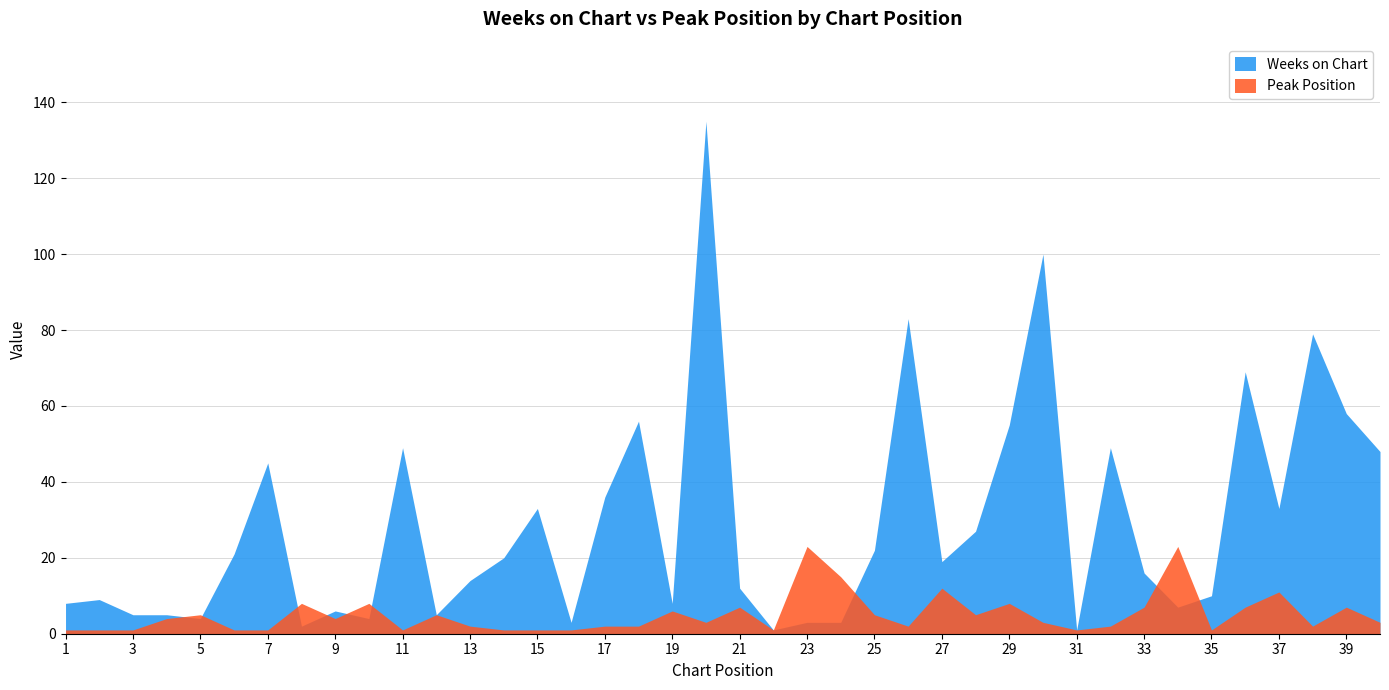

Rank the series by their average value, from lowest to highest.

Peak Position, Weeks on Chart